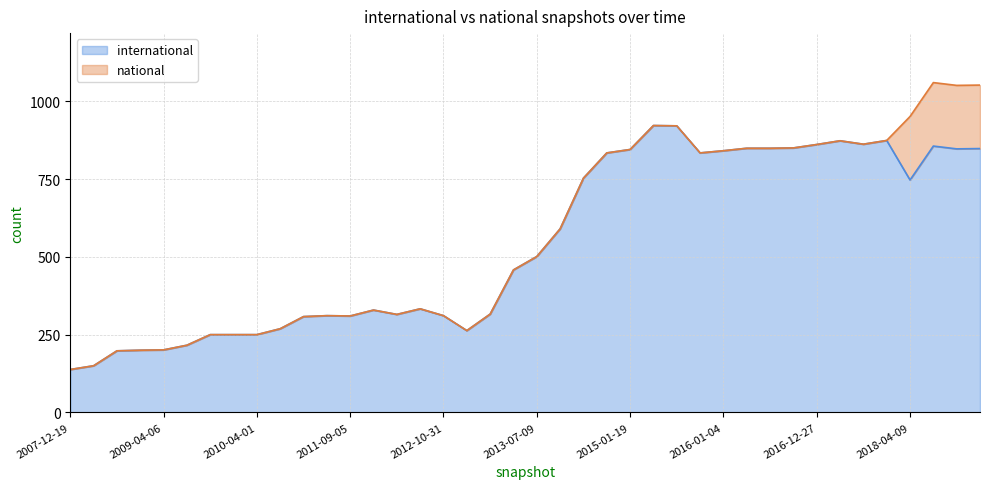

The chart shows a value of 250 at 2010-04-01. True or false?

True